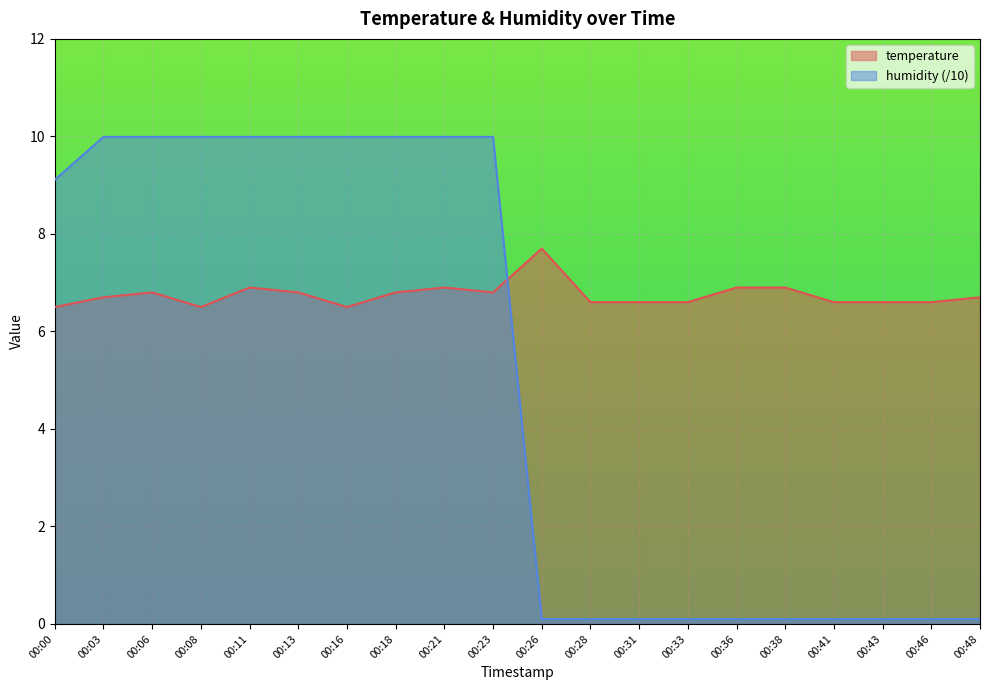

How many lines are shown in the chart?

2